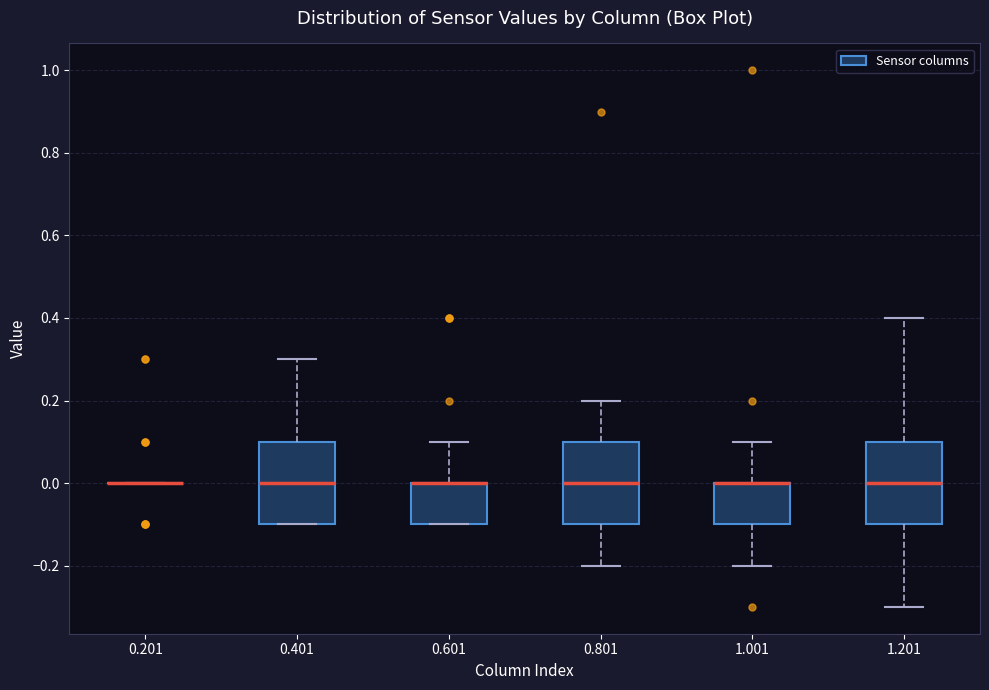

Reading left to right, read every box against the y-axis: the position of its median line, the range the box covers, and the ends of its whiskers. The values are not printed on the chart, so give them approximately, as read against the axis.

0.201: box collapsed to a line at 0.0, whiskers 0.0 to 0.0
0.401: median 0.0, box -0.1 to 0.1, whiskers -0.1 to 0.3
0.601: median 0.0 (drawn on the box's upper edge), box -0.1 to 0.0, whiskers -0.1 to 0.1
0.801: median 0.0, box -0.1 to 0.1, whiskers -0.2 to 0.2
1.001: median 0.0 (drawn on the box's upper edge), box -0.1 to 0.0, whiskers -0.2 to 0.1
1.201: median 0.0, box -0.1 to 0.1, whiskers -0.3 to 0.4